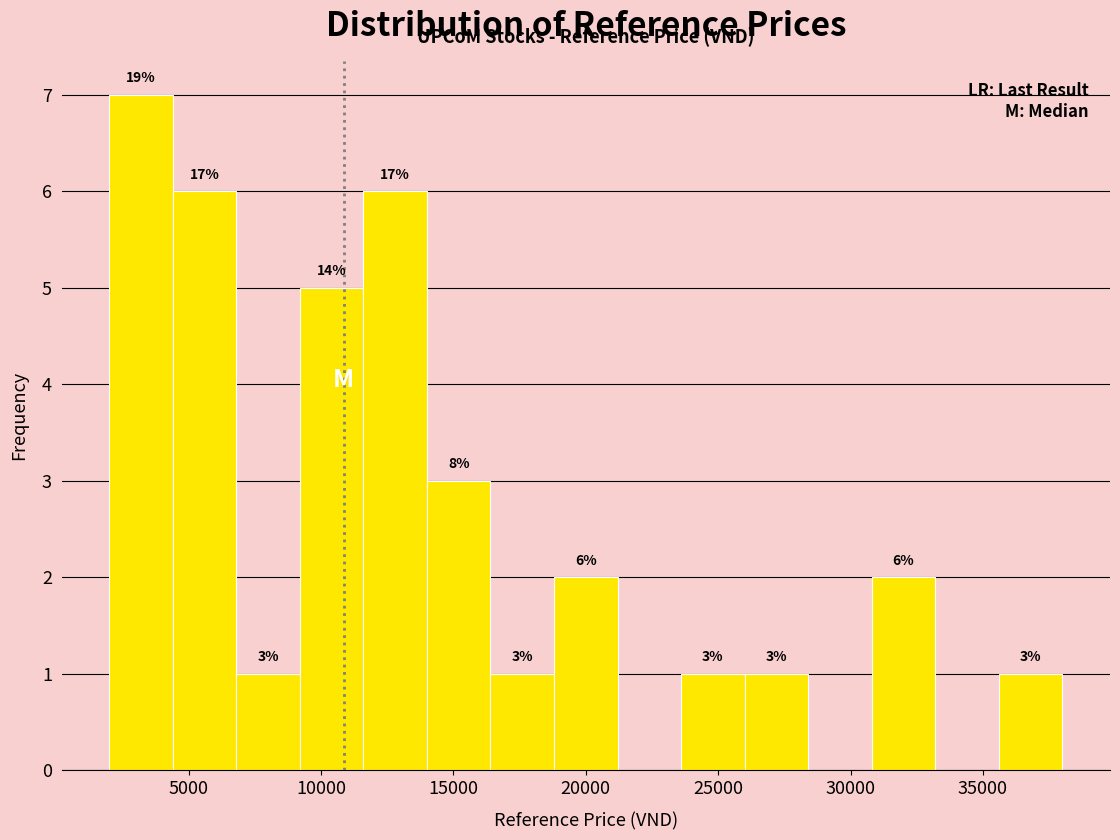

Over which range of the x-axis is the bar tallest?

2000 to 4400